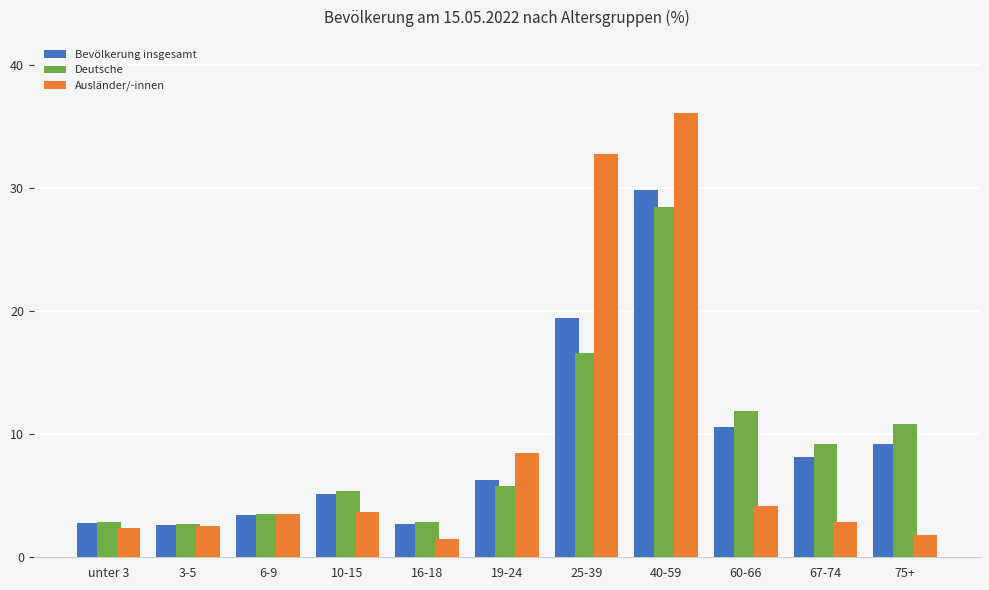

What is the smallest value displayed?

1.5